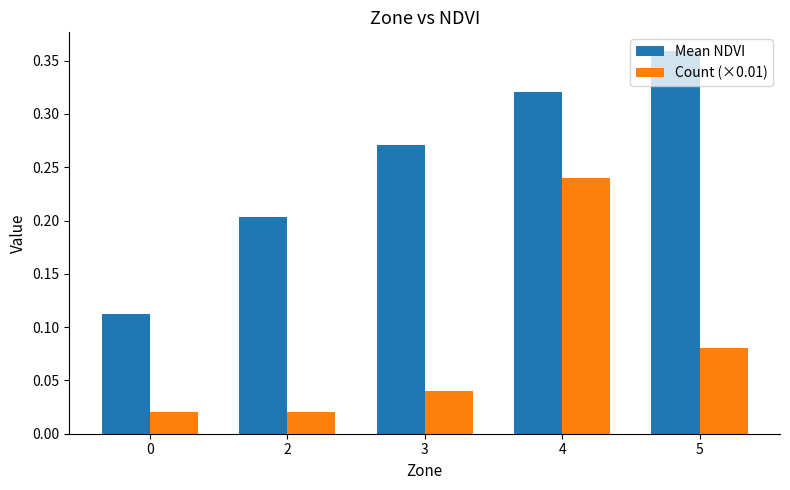

Rank the series by their maximum value, from highest to lowest.

Mean NDVI, Count (×0.01)